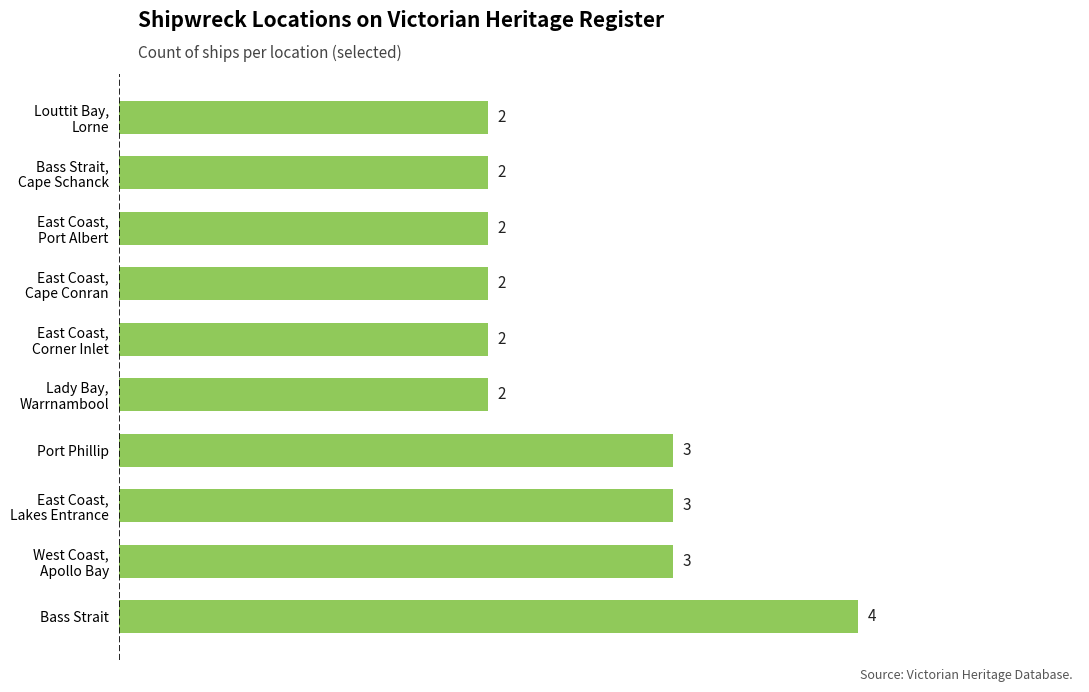

What is the sum of all values?

25